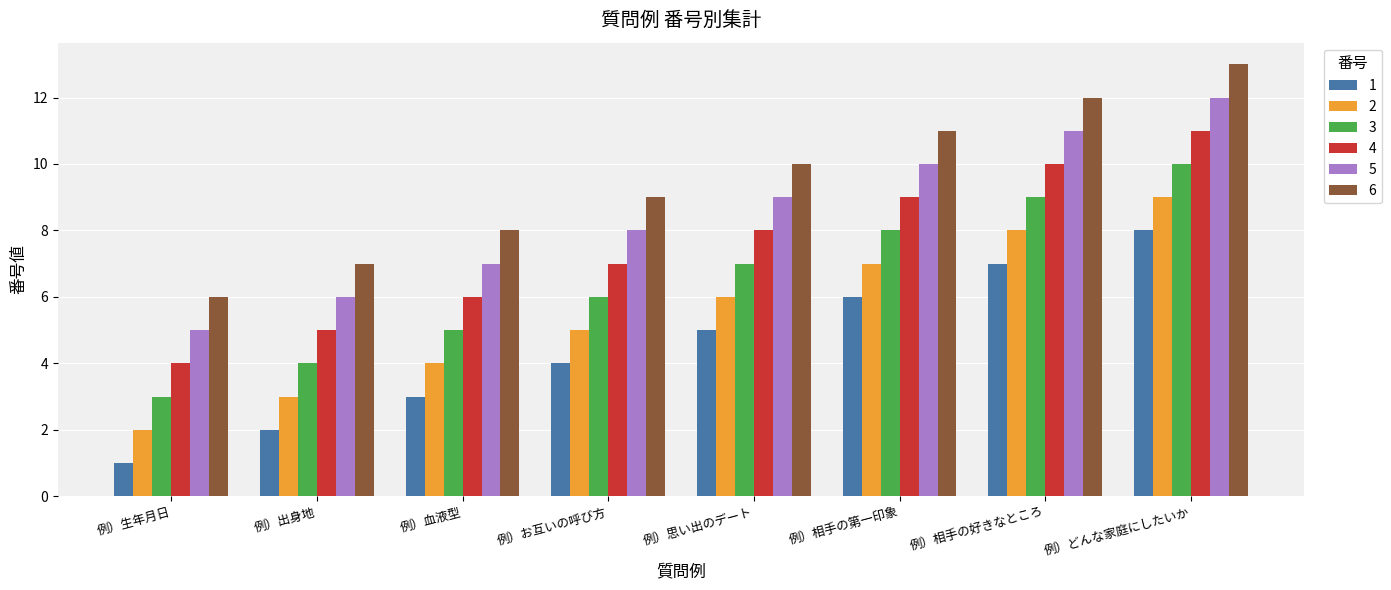

List the labels in order of 3 value, largest first.

例）どんな家庭にしたいか, 例）相手の好きなところ, 例）相手の第一印象, 例）思い出のデート, 例）お互いの呼び方, 例）血液型, 例）出身地, 例）生年月日